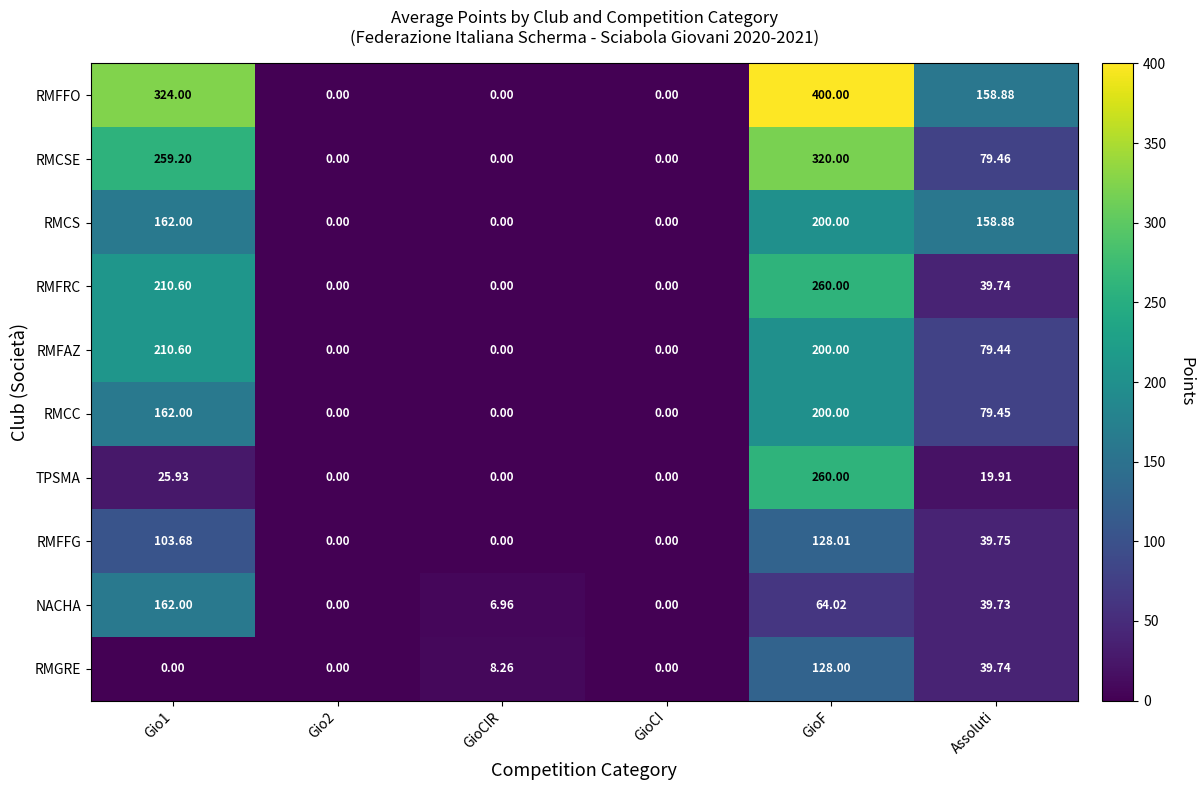

At which category is the sum across all series the highest?

GioF